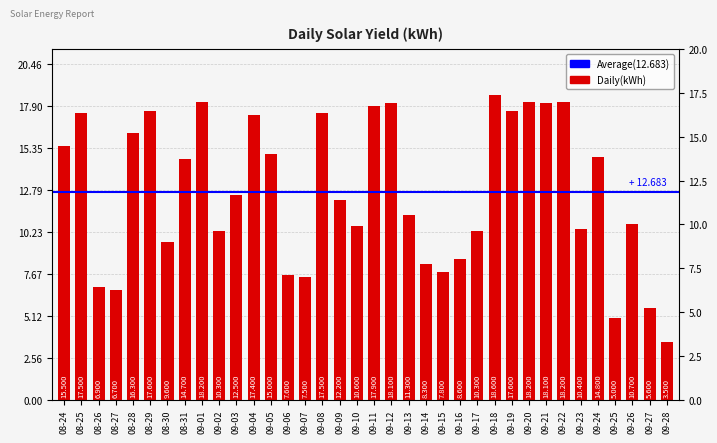

What is the label of the 32nd bar from the left?

09-24